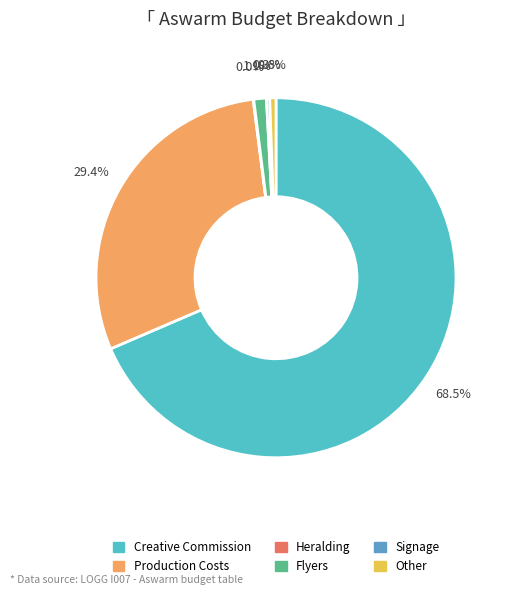

What percentage is the Creative Commission slice, to the nearest percent?

69%